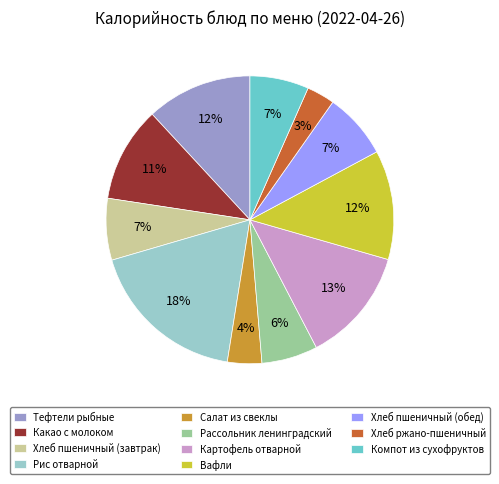

To the nearest percent, what is the difference between the Вафли and Хлеб пшеничный (обед) slice percentages?

5%